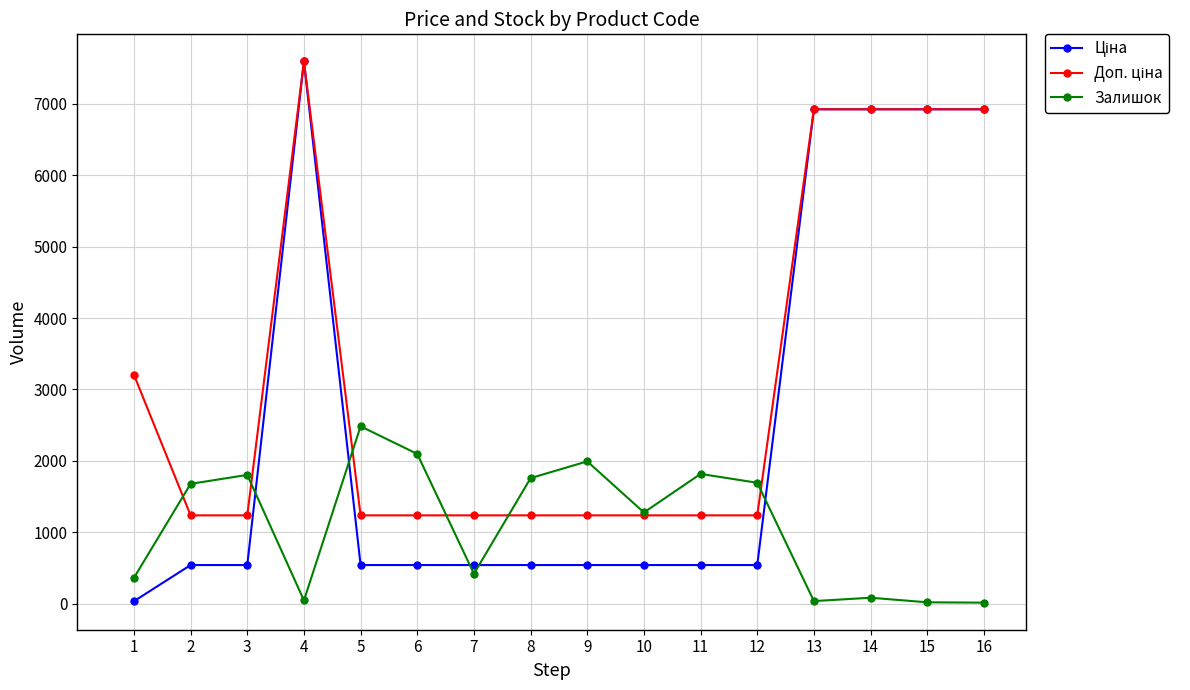

Where is the first local minimum for Залишок?

4